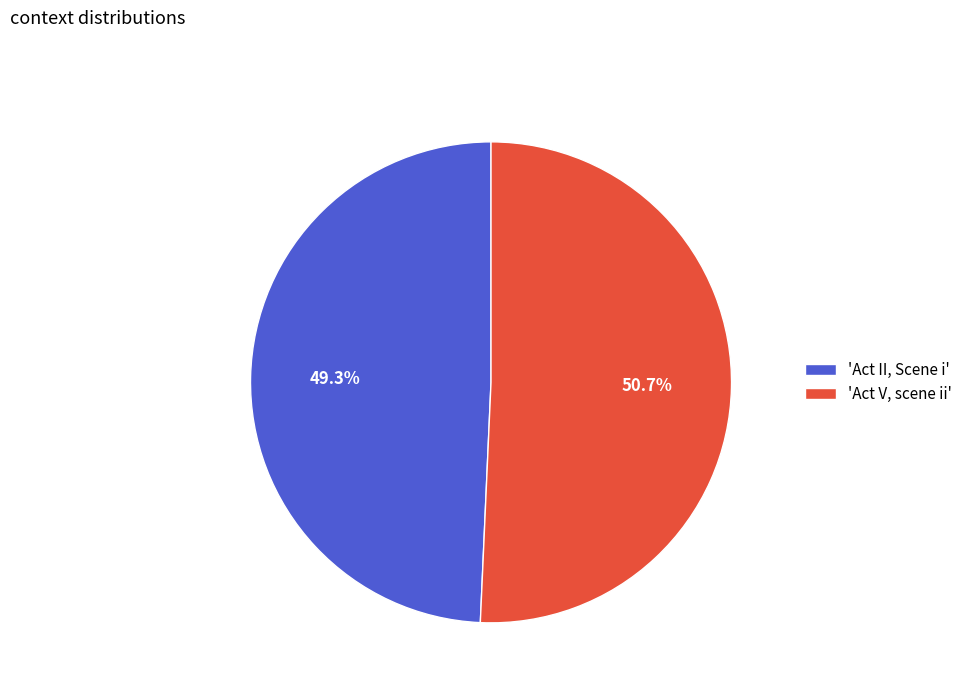

How many slices are in this pie chart?

2